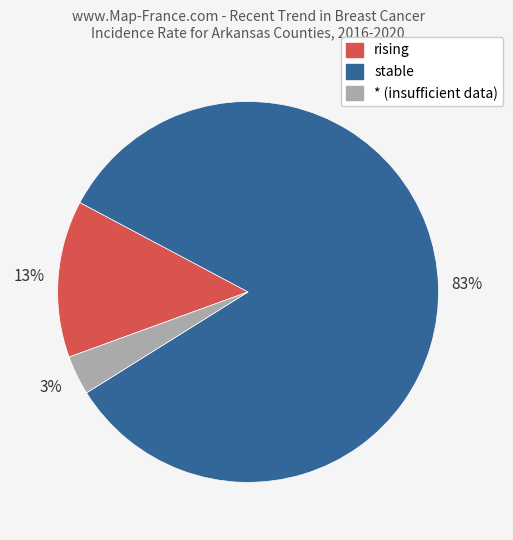

To the nearest percent, what is the average slice percentage?

33%